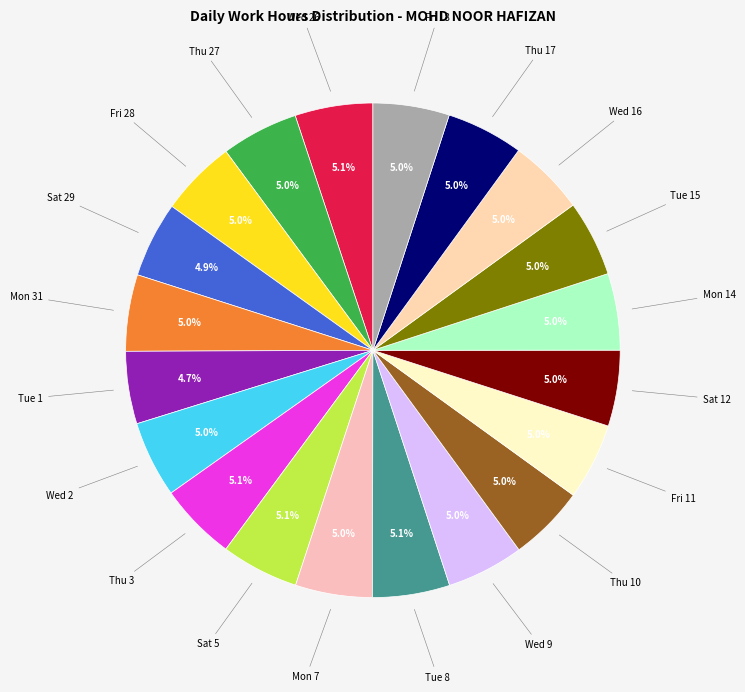

How many segments does this pie chart have?

20